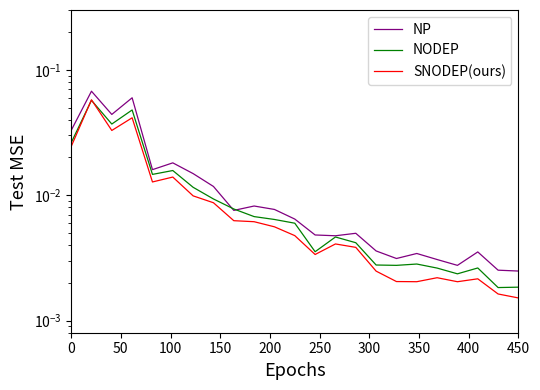

True or false: SNODEP(ours) and NODEP intersect in this chart.

True